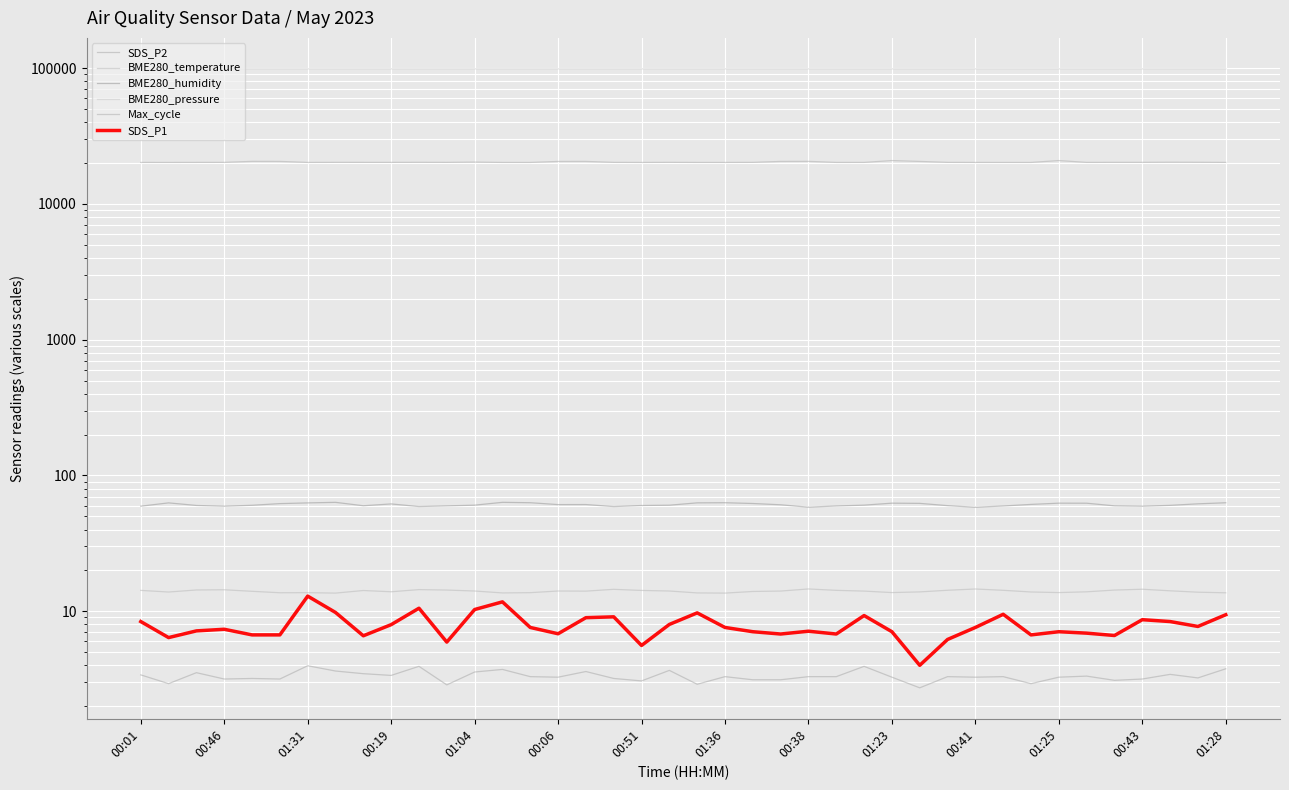

How many series are shown in this chart?

6